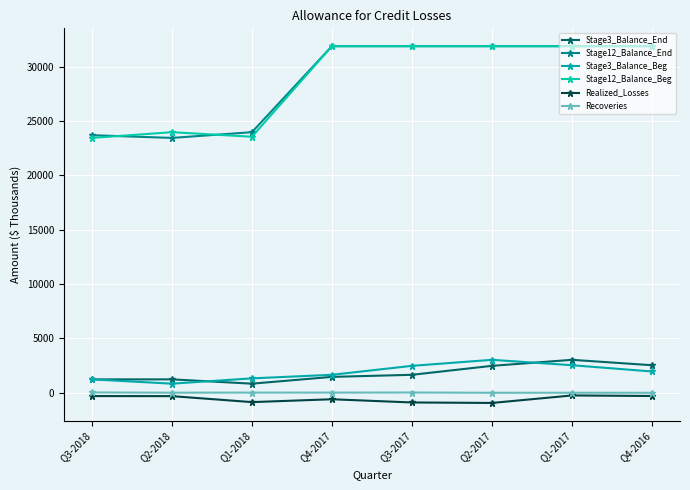

Does the chart display data point markers on the line(s)?

Yes